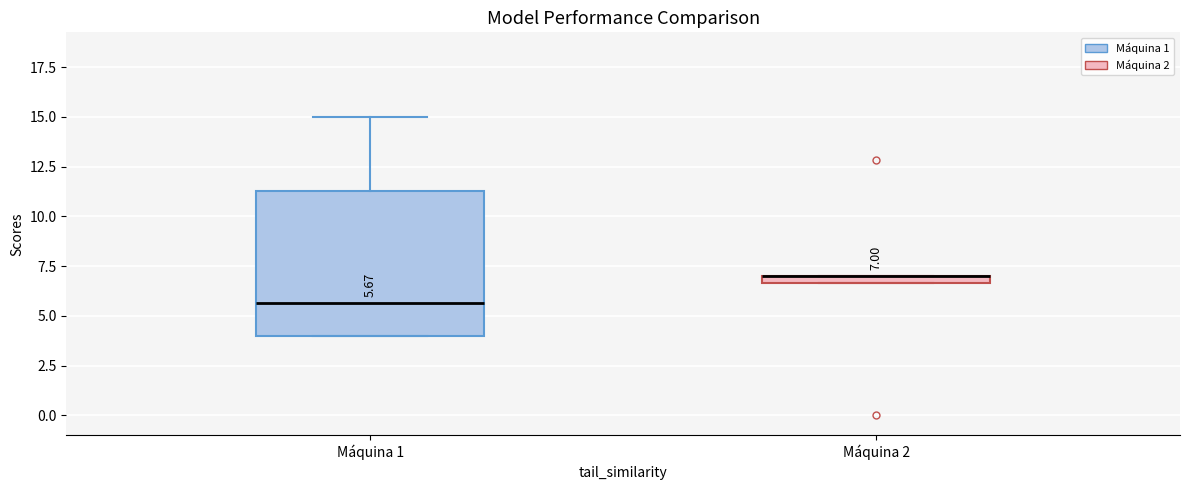

Which box is the tallest, from its lower edge to its upper edge?

Máquina 1